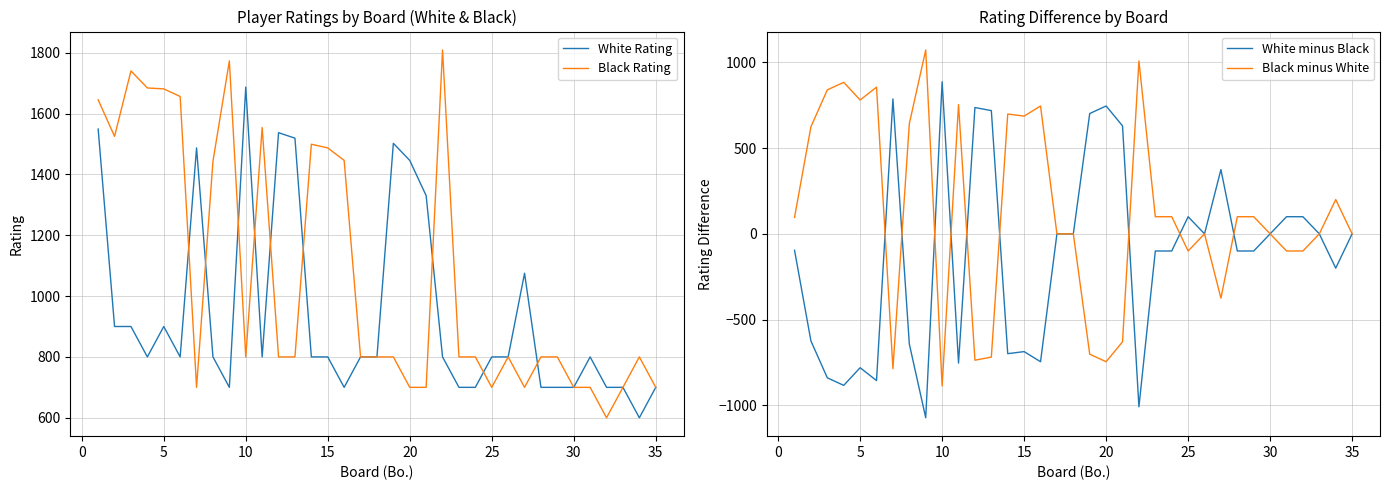

What are all the series names shown in the legend?

White Rating, Black Rating, White minus Black, Black minus White